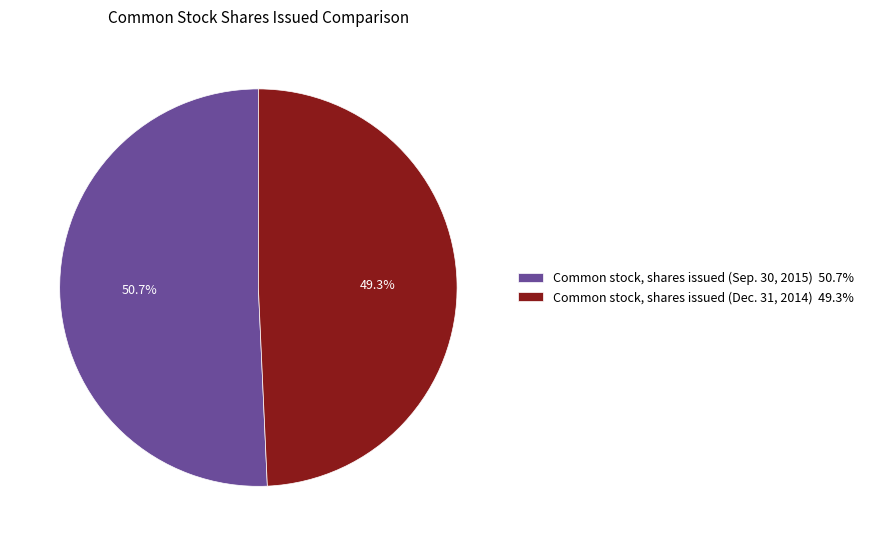

Which slice is the smallest?

Common stock, shares issued (Dec. 31, 2014)